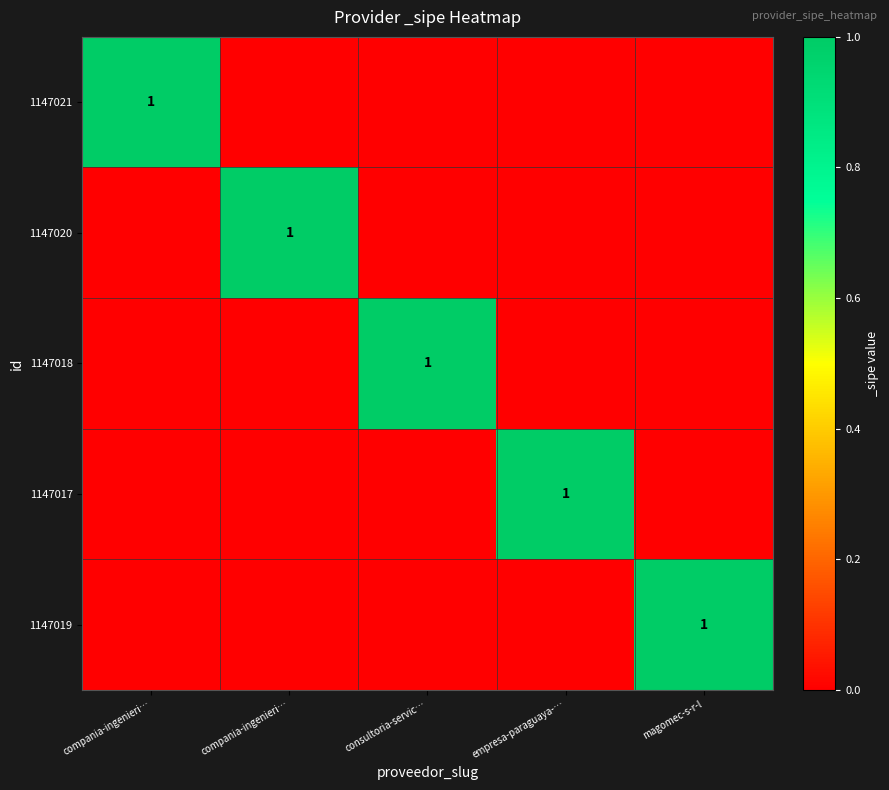

How many categories are shown in the chart?

5